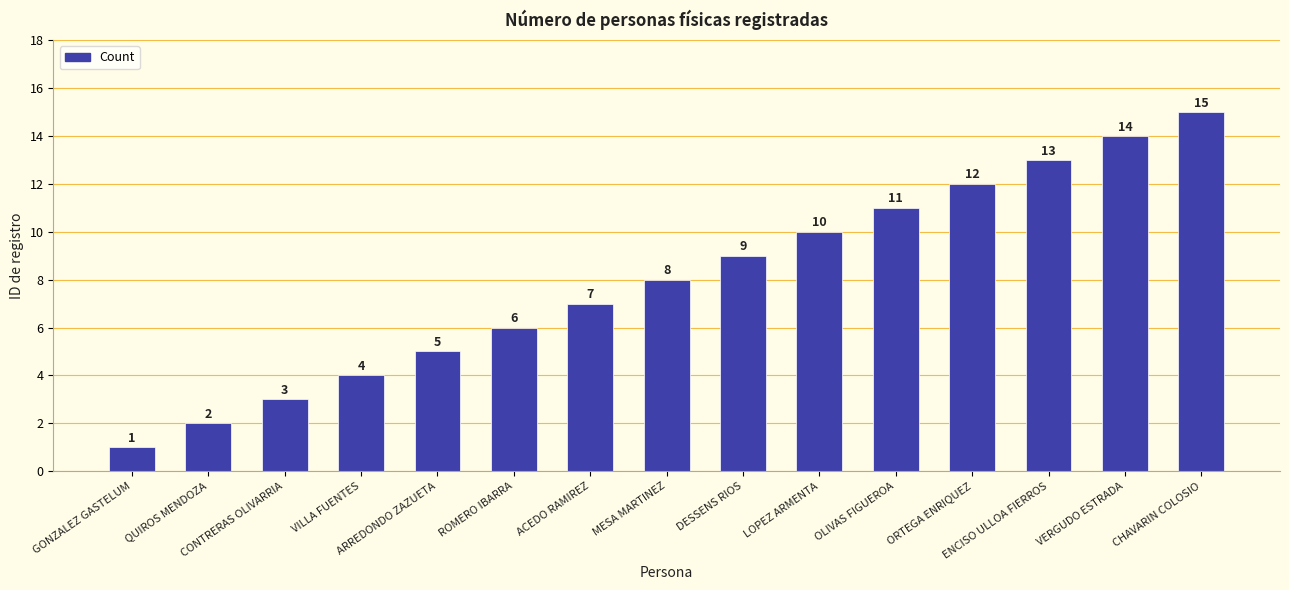

Reading right to left, extract all data points from this chart.

CHAVARIN COLOSIO=15	VERGUDO ESTRADA=14	ENCISO ULLOA FIERROS=13	ORTEGA ENRIQUEZ=12	OLIVAS FIGUEROA=11	LOPEZ ARMENTA=10	DESSENS RIOS=9	MESA MARTINEZ=8	ACEDO RAMIREZ=7	ROMERO IBARRA=6	ARREDONDO ZAZUETA=5	VILLA FUENTES=4	CONTRERAS OLIVARRIA=3	QUIROS MENDOZA=2	GONZALEZ GASTELUM=1